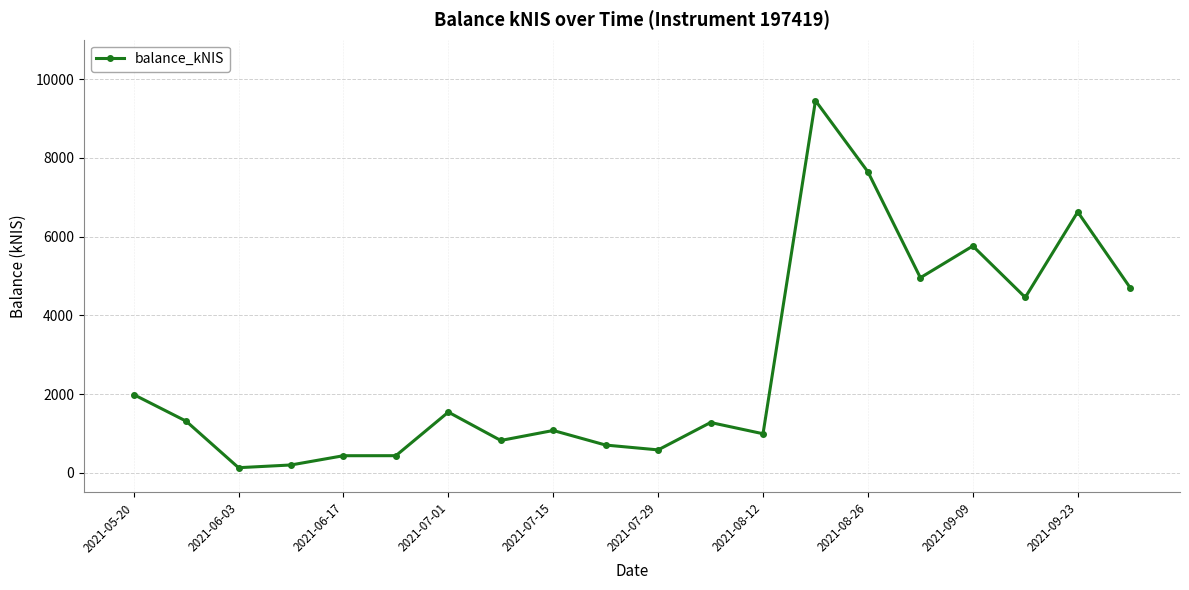

How many lines are shown in the chart?

1